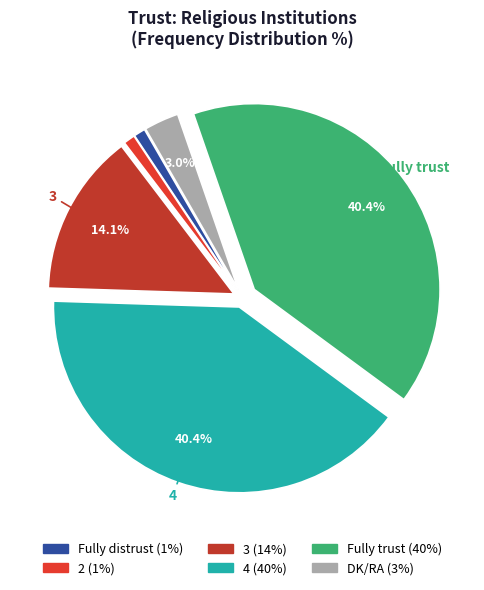

To the nearest percent, what is the combined percentage of 2 and Fully trust?

41%